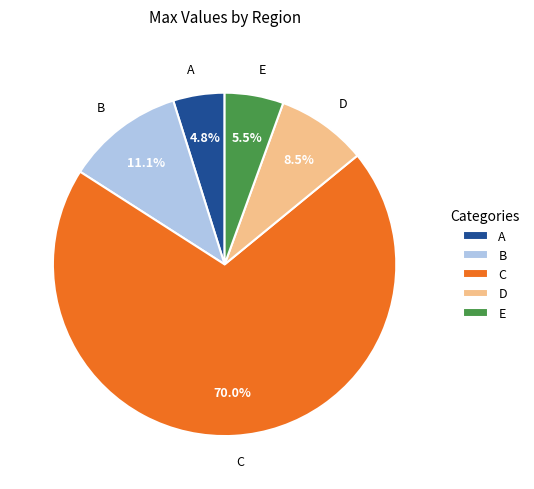

Which has a higher value, C or B?

C